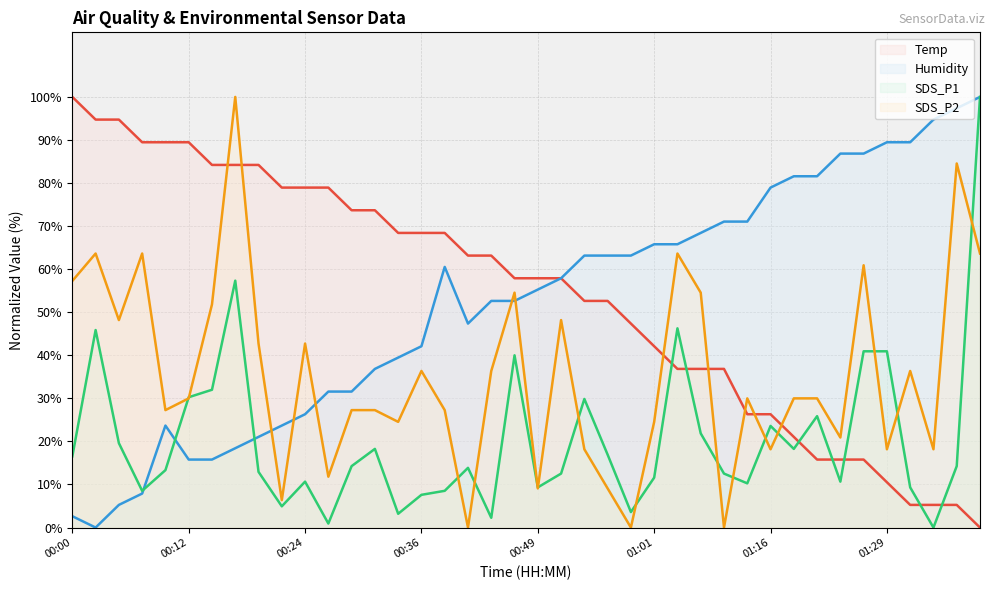

Which has a higher value, 01:39 or 00:14?

00:14